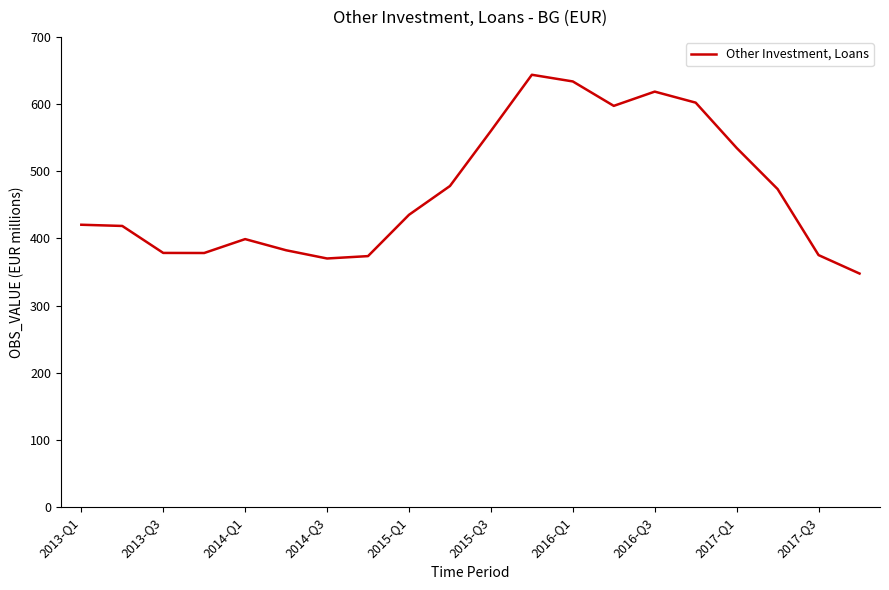

What is the difference between the maximum and minimum values?

295.9